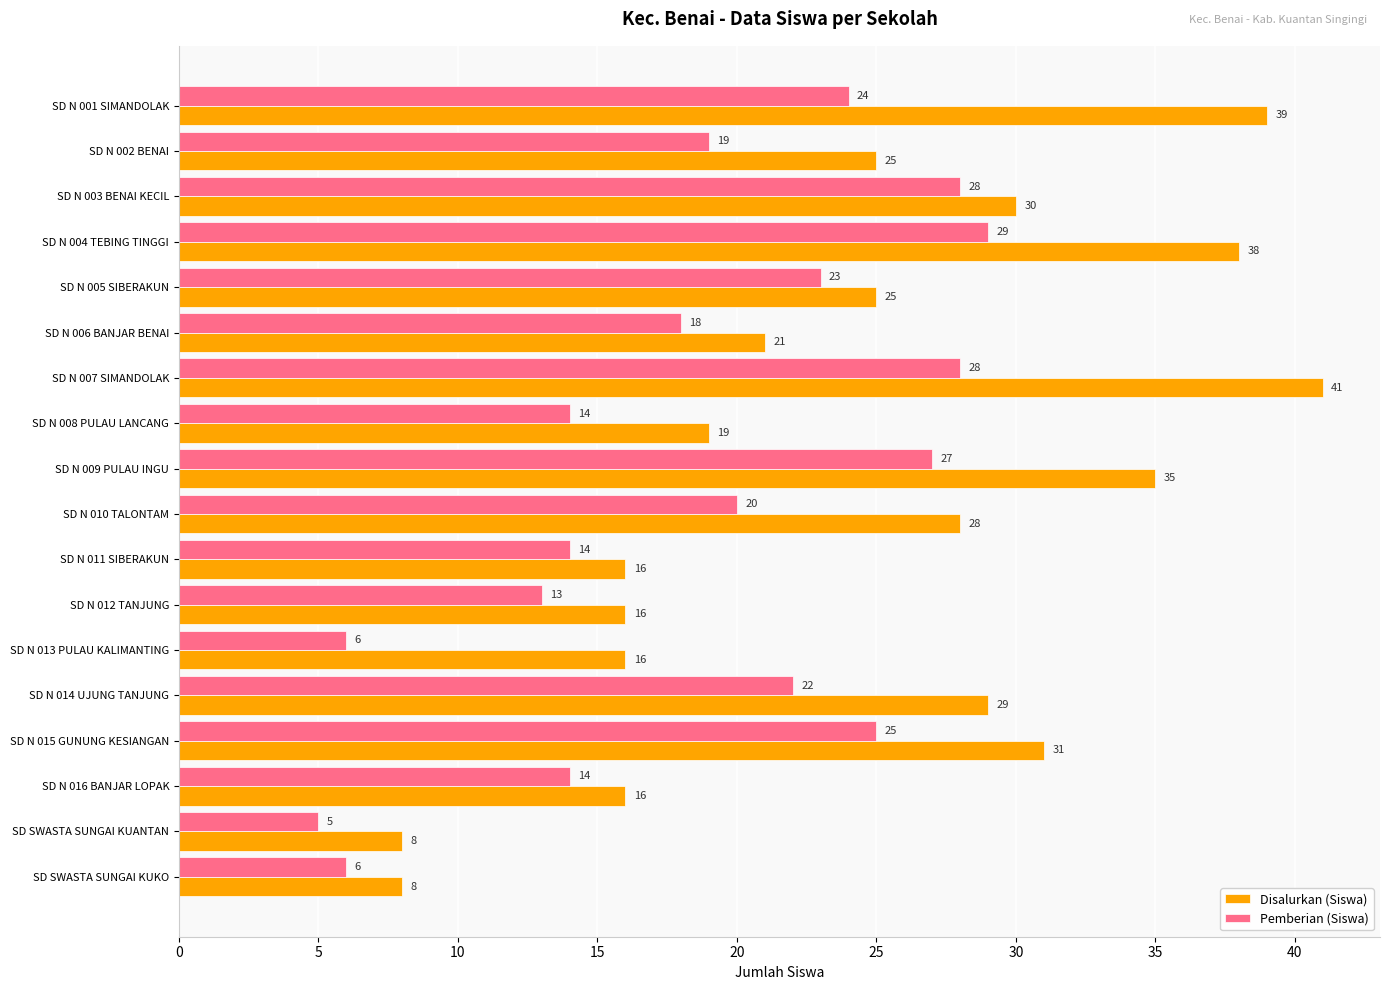

Which series has the largest range (max minus min)?

Disalurkan (Siswa)